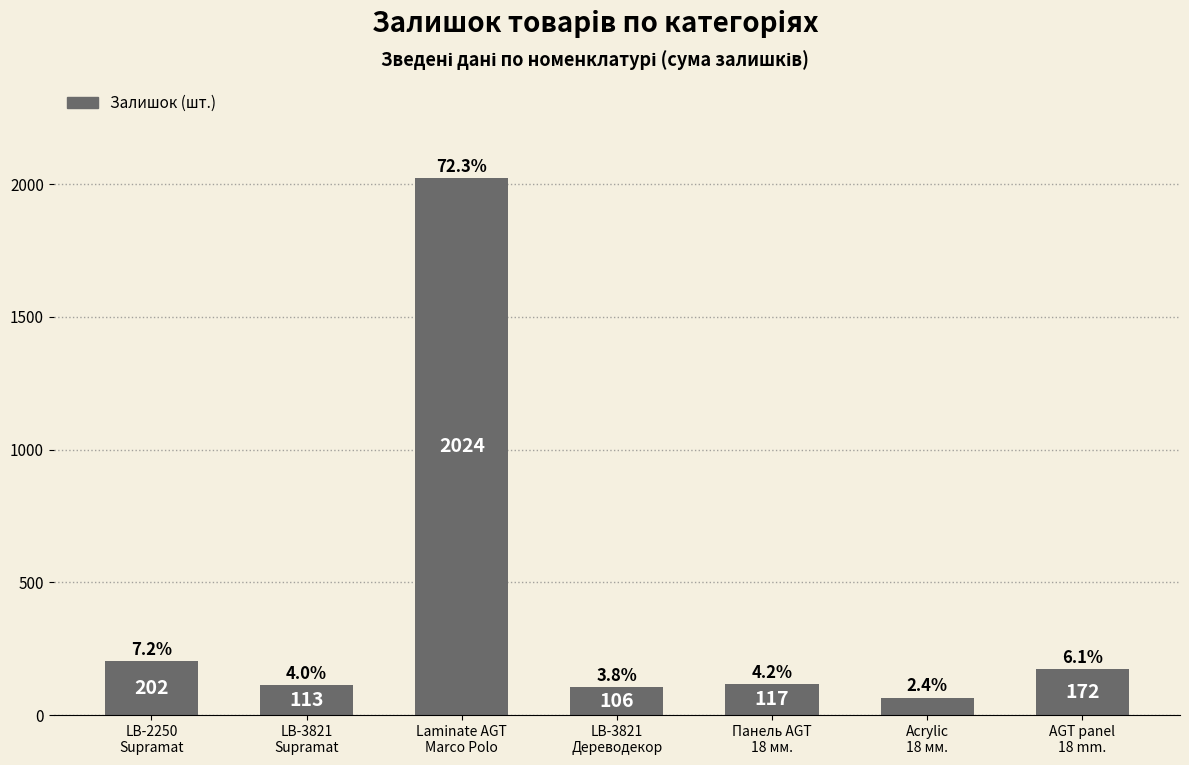

How many bars are there in total?

7